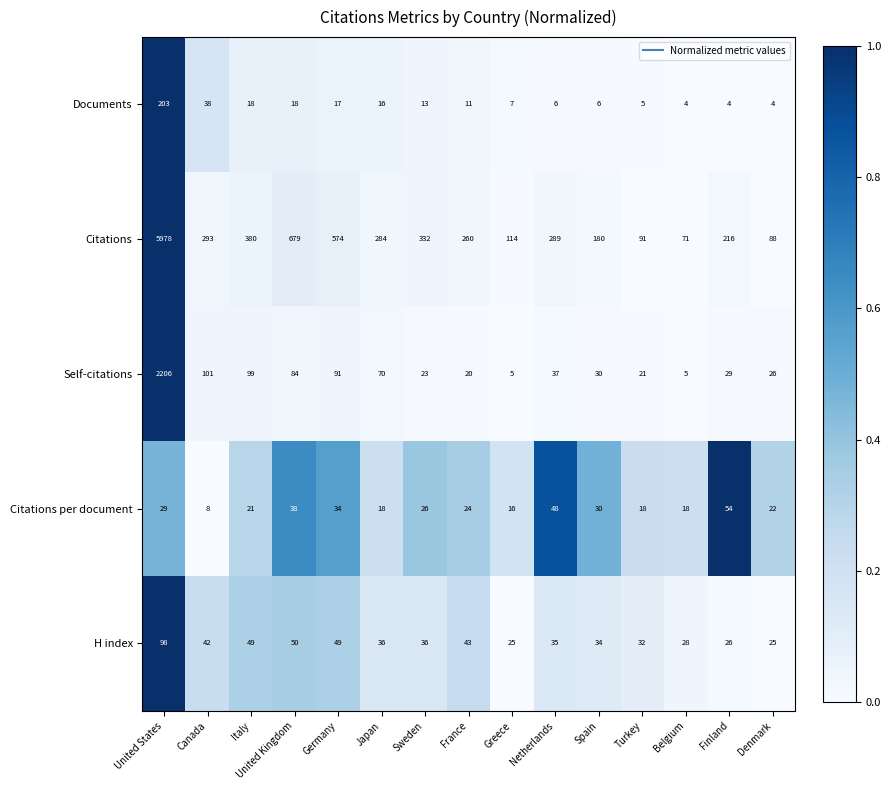

Count the number of categories in the chart.

15